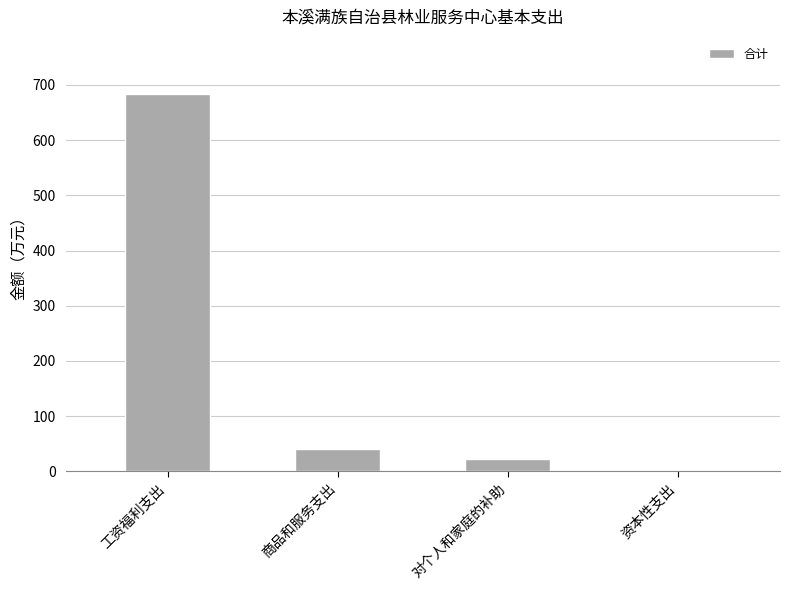

What is the sum of the values at 工资福利支出 and 商品和服务支出?

724.3